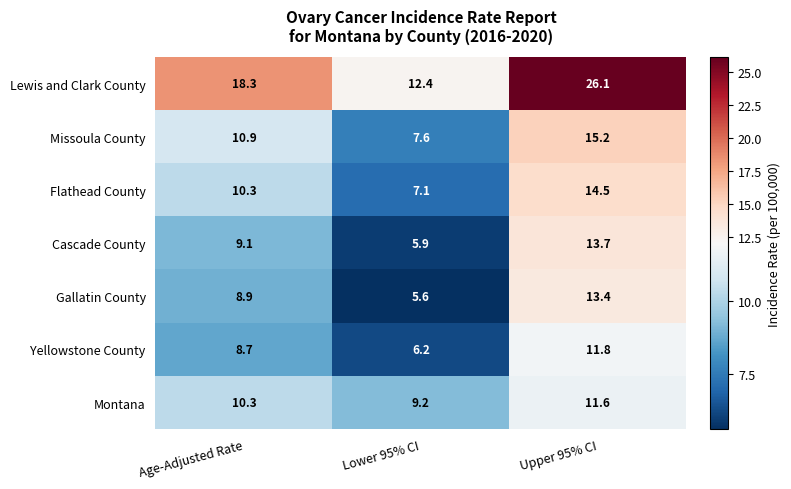

Which label corresponds to the largest value in the chart?

Upper 95% CI